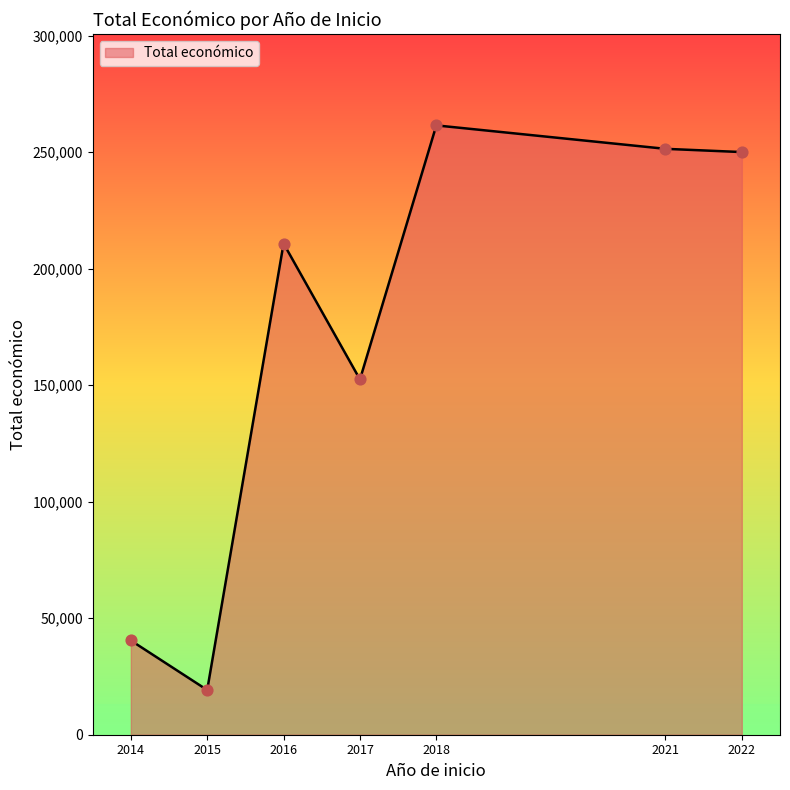

Which has a higher value, 2021 or 2015?

2021